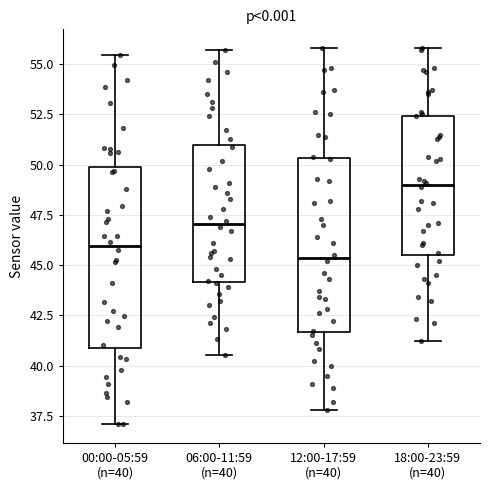

Which box's median line is the highest?

18:00-23:59 (n=40)